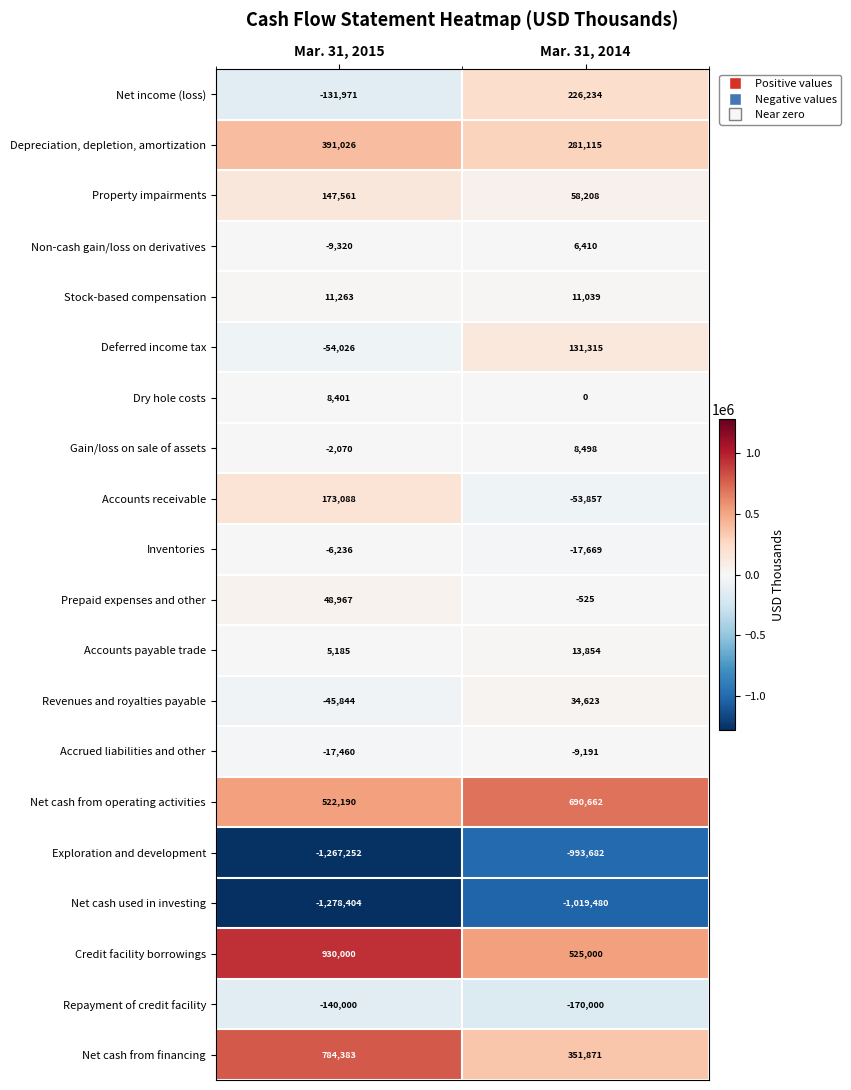

What is the spread (max minus min) of values at Mar. 31, 2014?

1710142